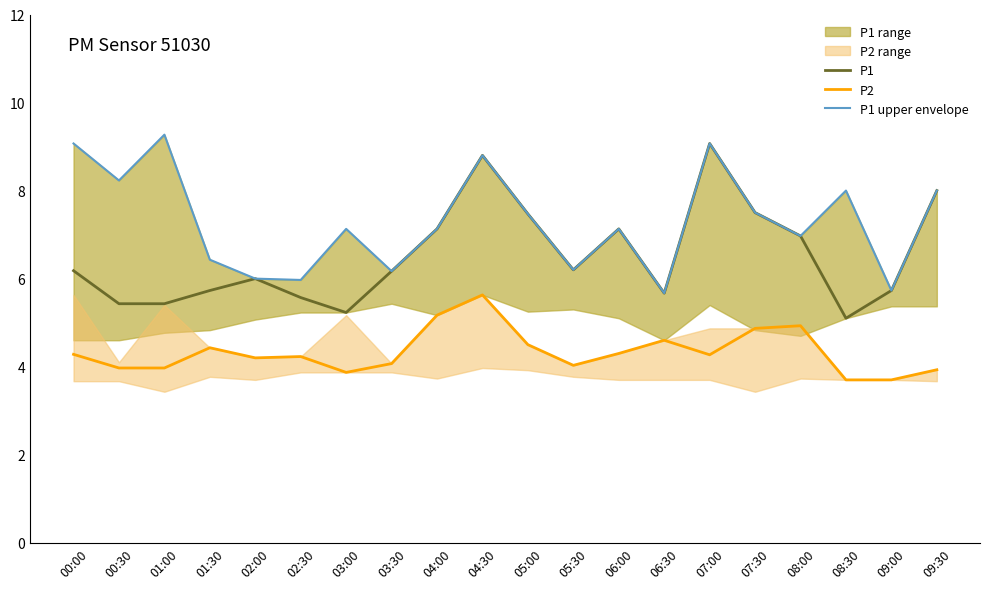

Is this an area chart (filled region under the line)?

No